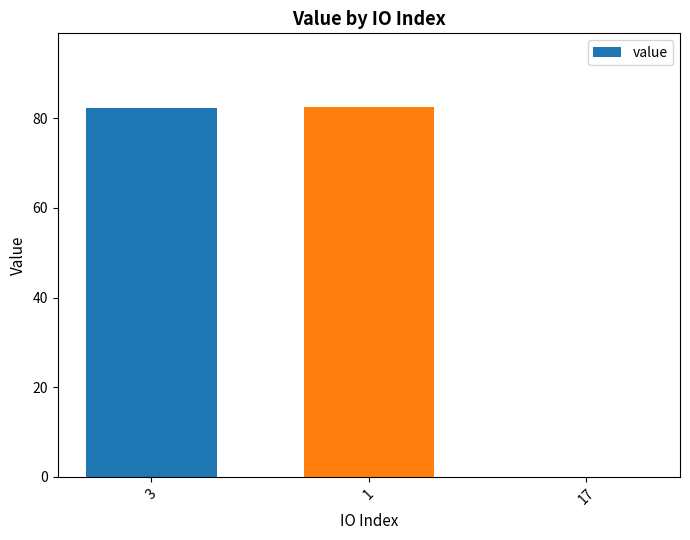

Count the number of data series in this chart.

1